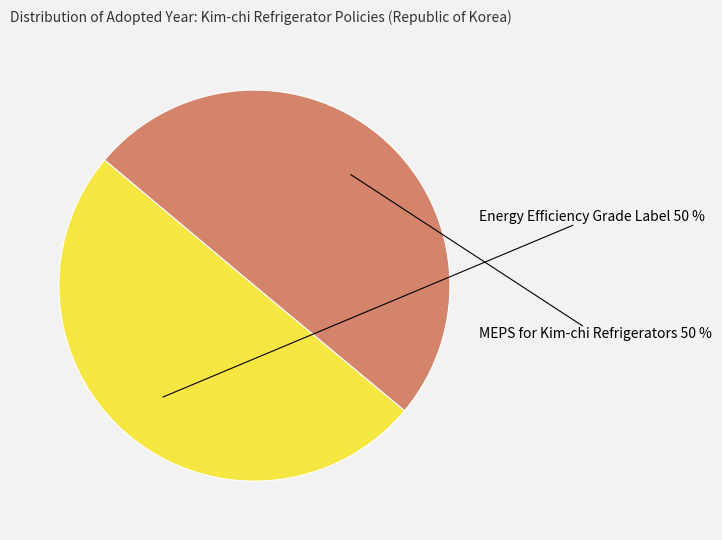

To the nearest percent, what is the average slice percentage?

50%